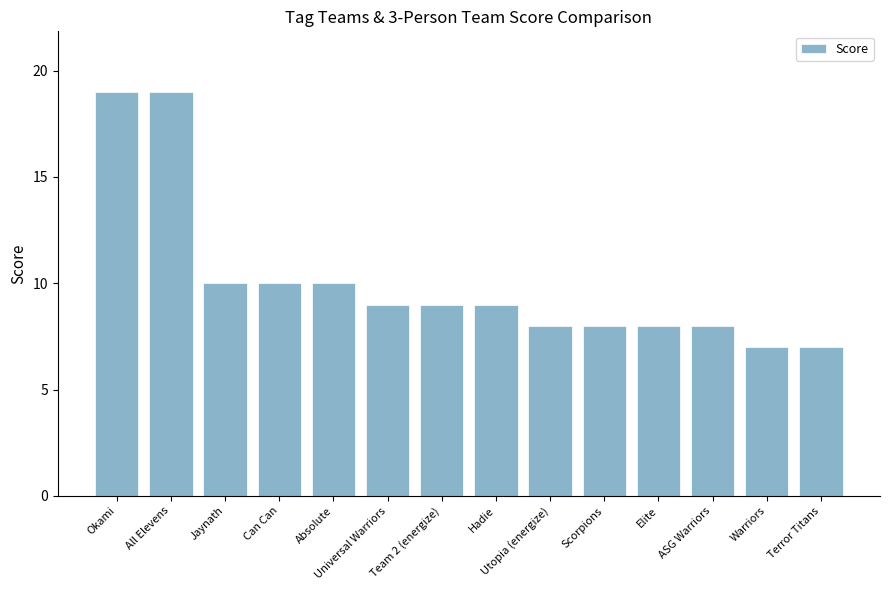

Which has a higher value, ASG Warriors or Terror Titans?

ASG Warriors